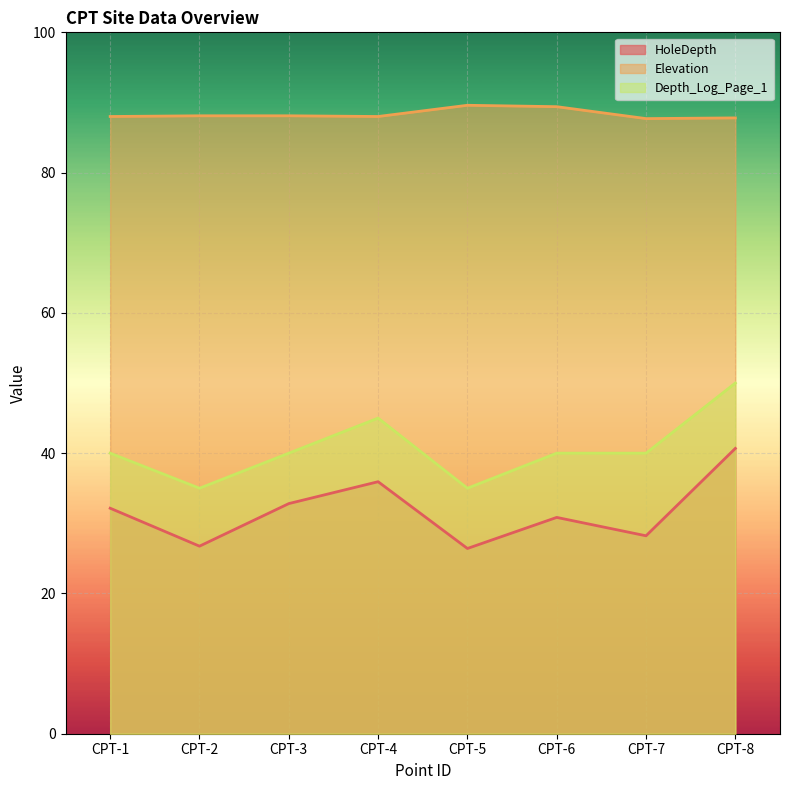

What is the approximate value of Depth_Log_Page_1 at CPT-7?

40.0